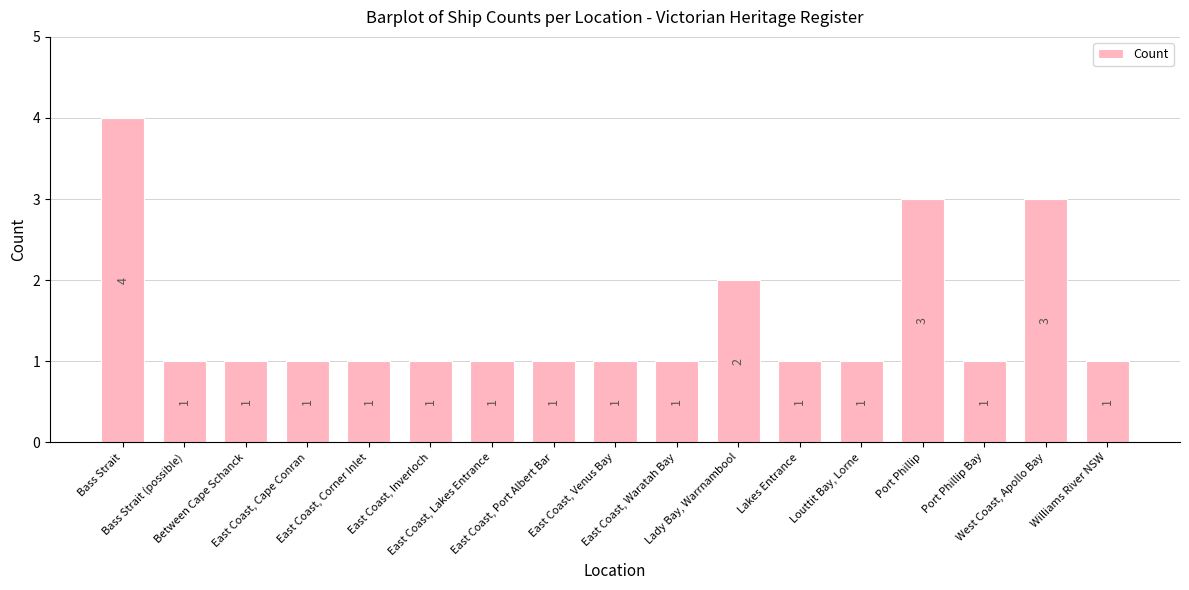

What position from the right is Between Cape Schanck?

15